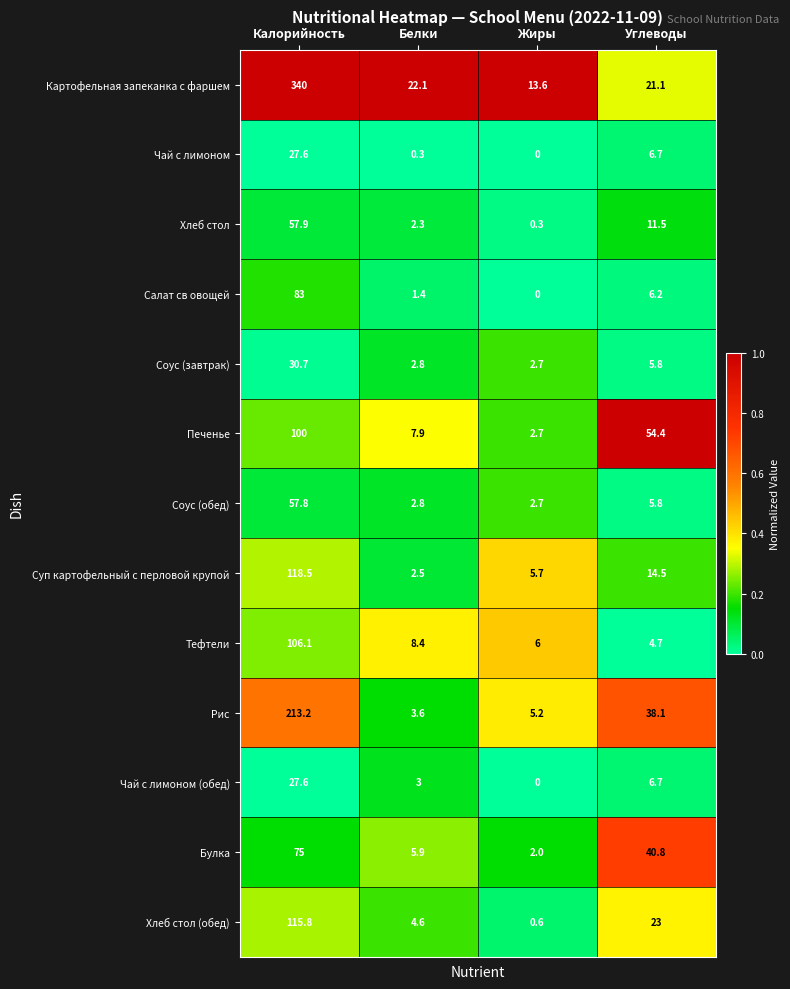

Which series has the largest total across all categories?

Картофельная запеканка с фаршем